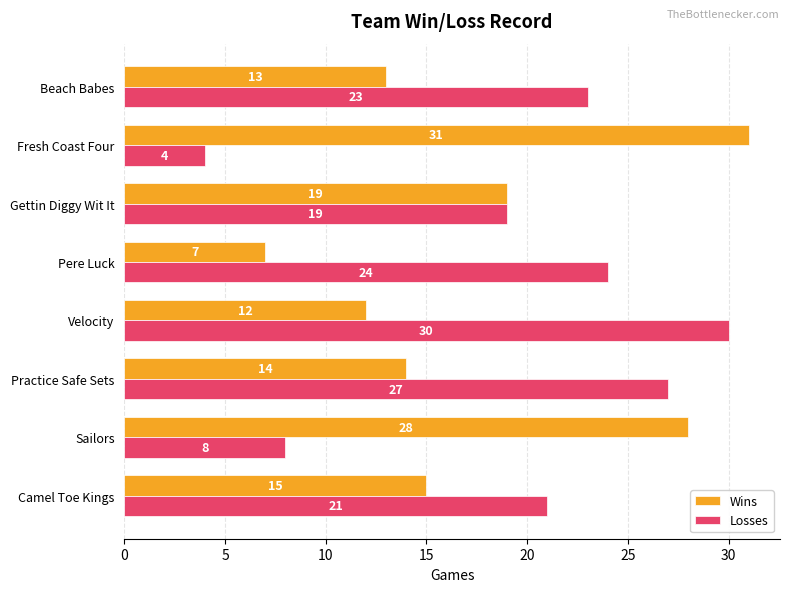

What is the difference between the highest and lowest values at Pere Luck?

17